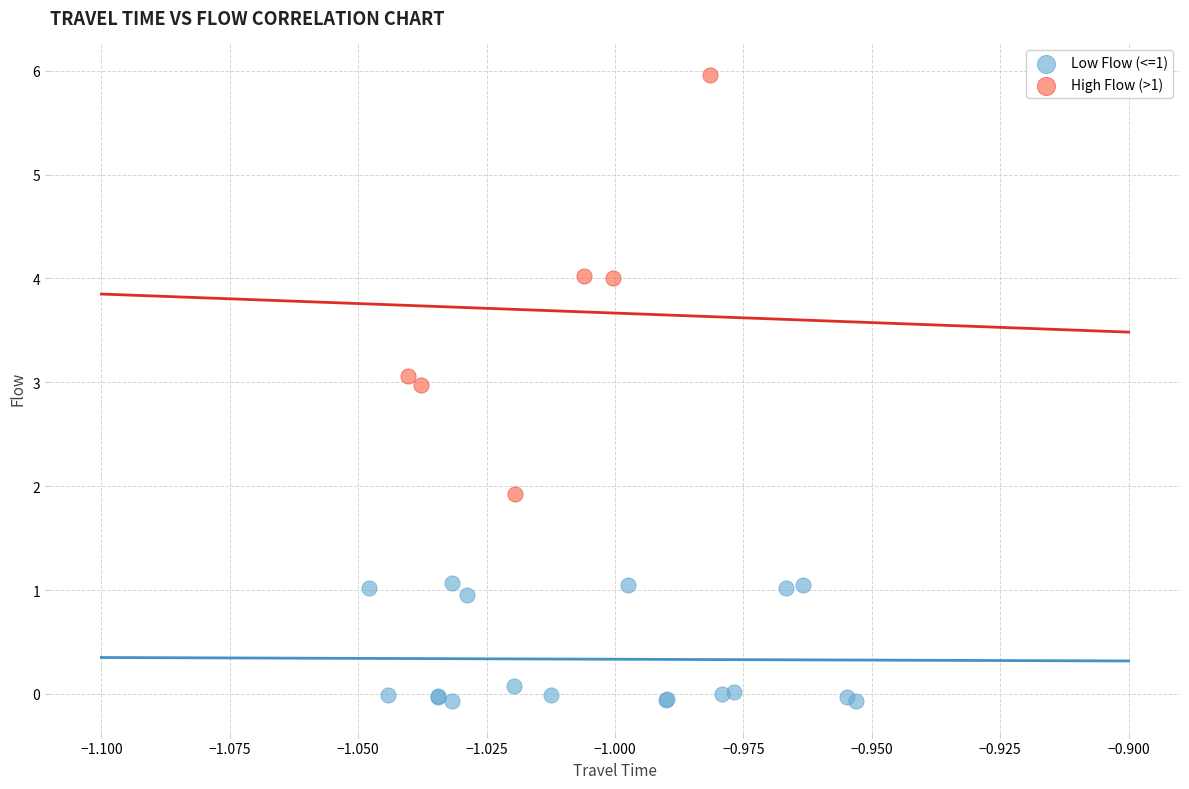

Which series reaches the minimum Y coordinate?

Low Flow (<=1)